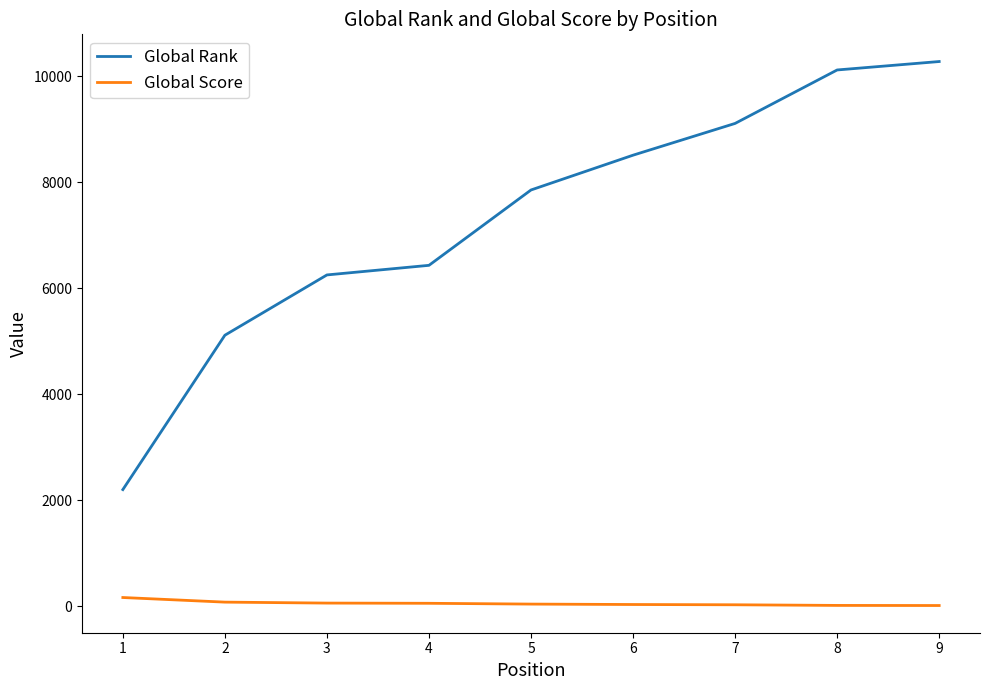

Which series has the widest spread of values?

Global Rank